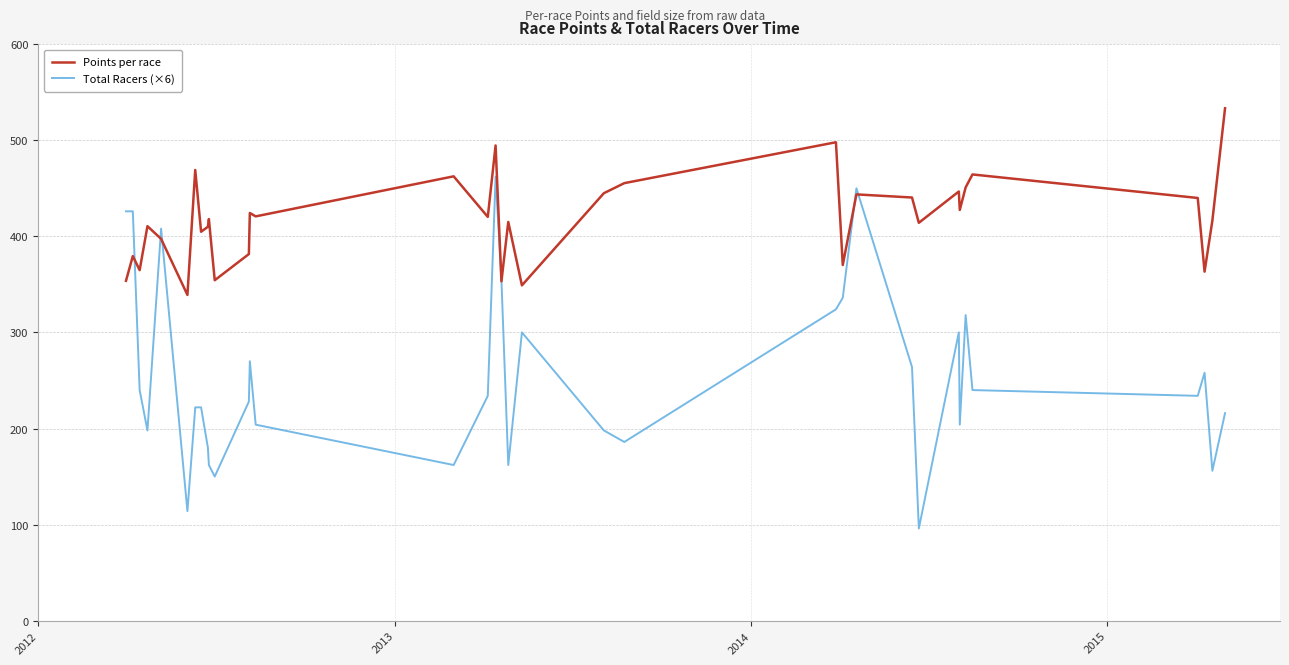

How many lines are shown in the chart?

2